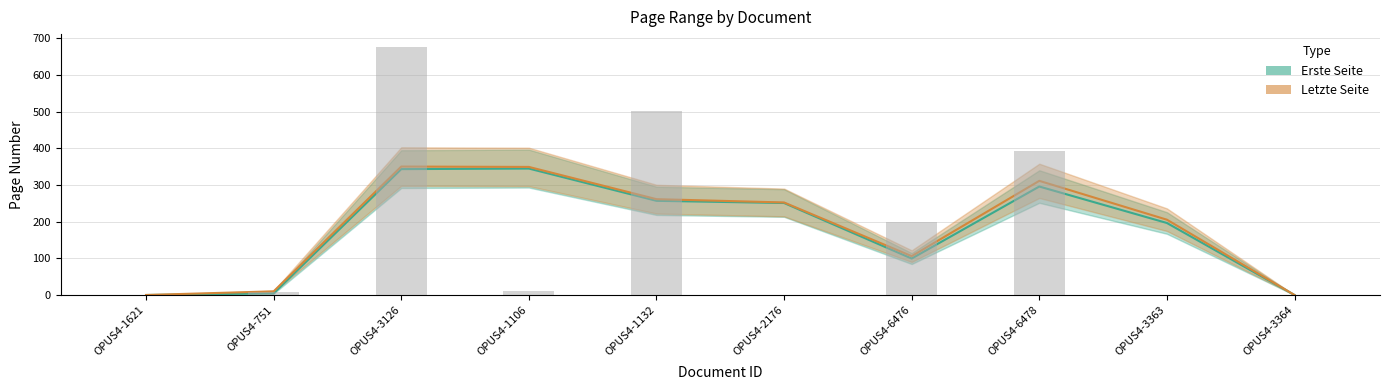

What is the approximate value at OPUS4-6478, to the nearest 100?

400